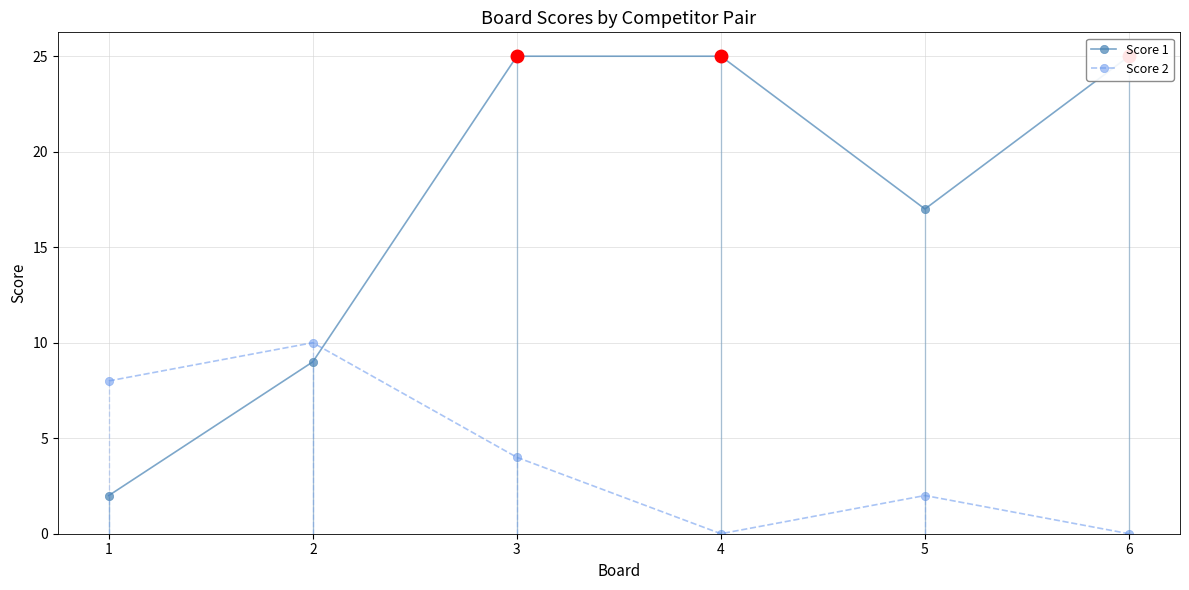

What is the difference between the maximum and minimum values in the Score 2 series?

10